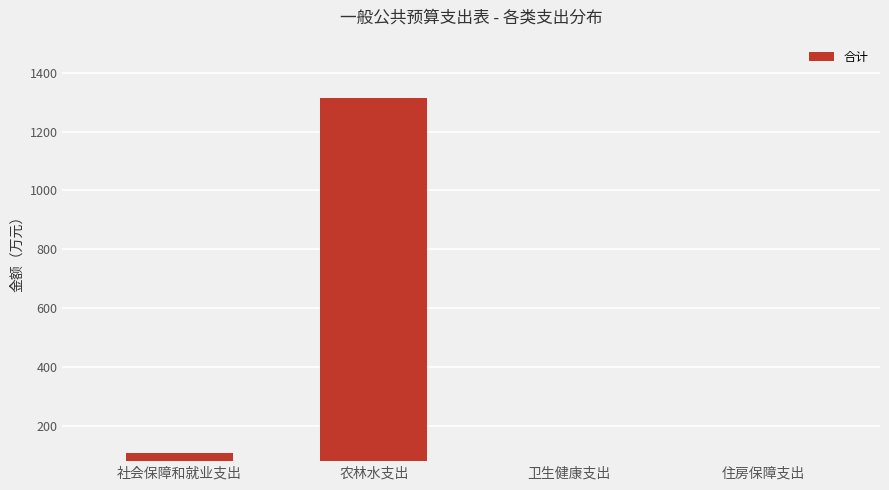

List the labels in order of value, smallest first.

卫生健康支出, 住房保障支出, 社会保障和就业支出, 农林水支出